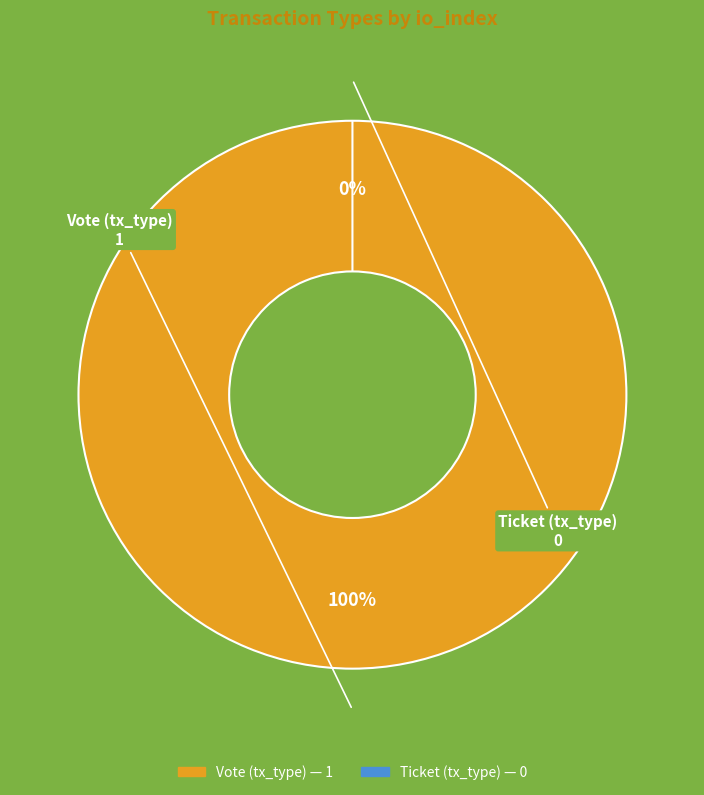

What is the majority slice?

Vote (tx_type)